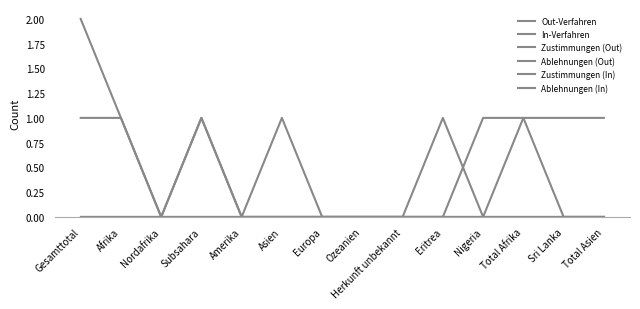

Is this an area chart (filled region under the line)?

No